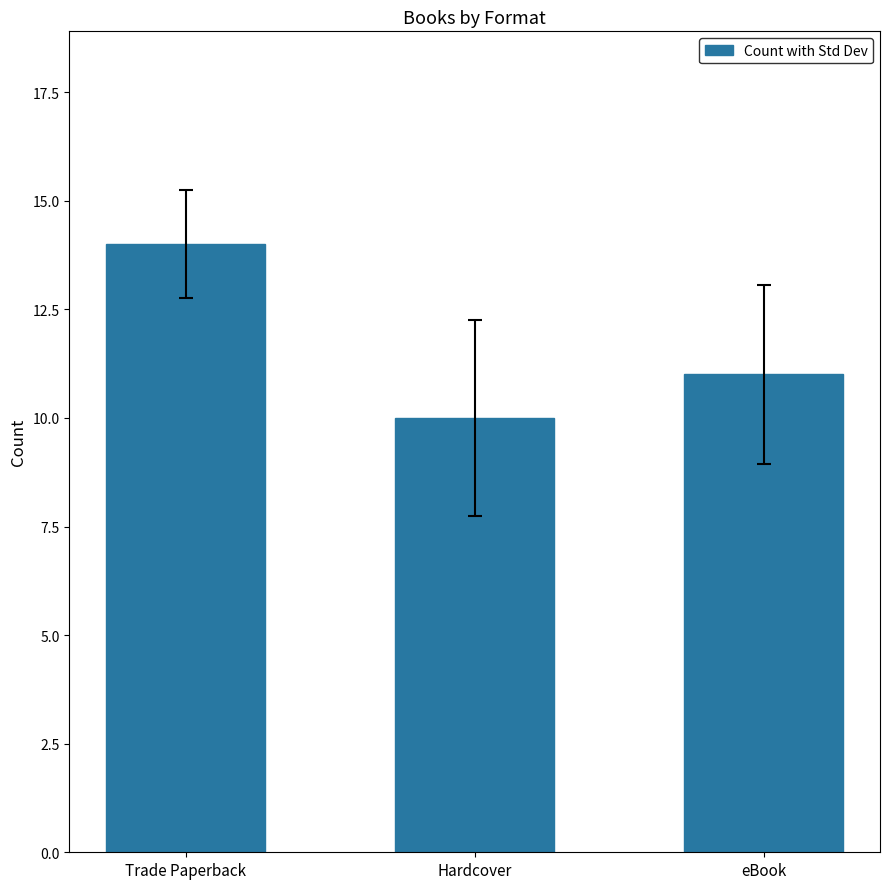

Reading right to left, list all the values displayed in this chart.

eBook=11	Hardcover=10	Trade Paperback=14